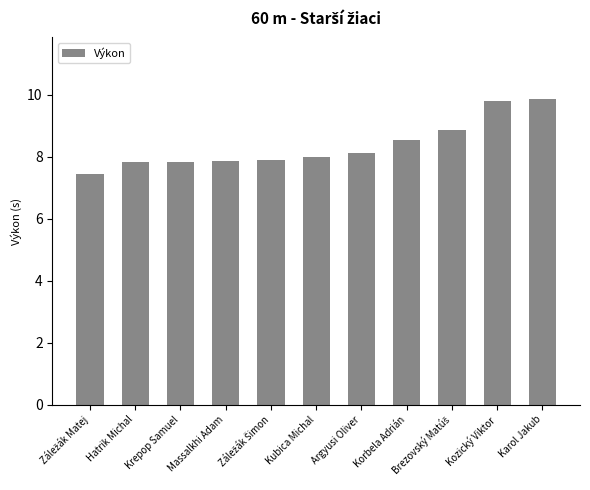

What is the label of the 6th bar from the right?

Kubica Michal